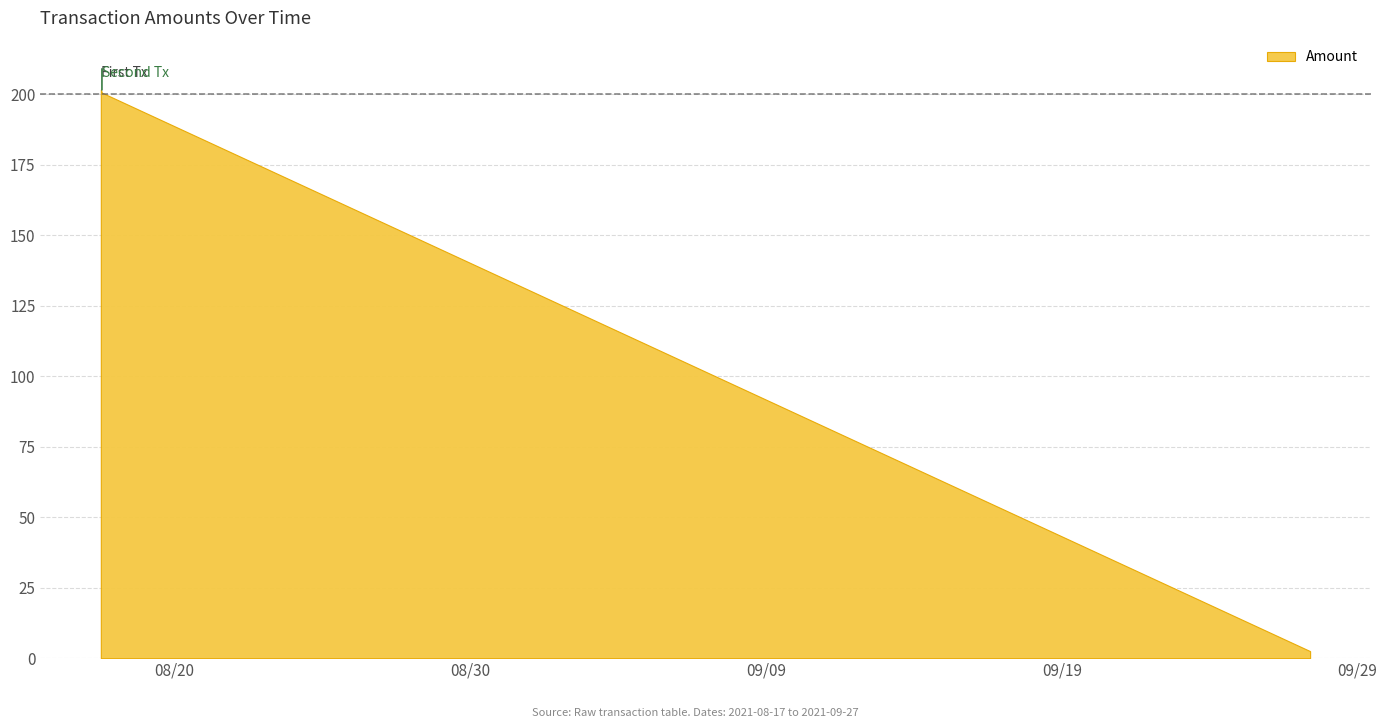

Reading right to left, what are all the values shown in this chart?

2.5	200.6	201.7